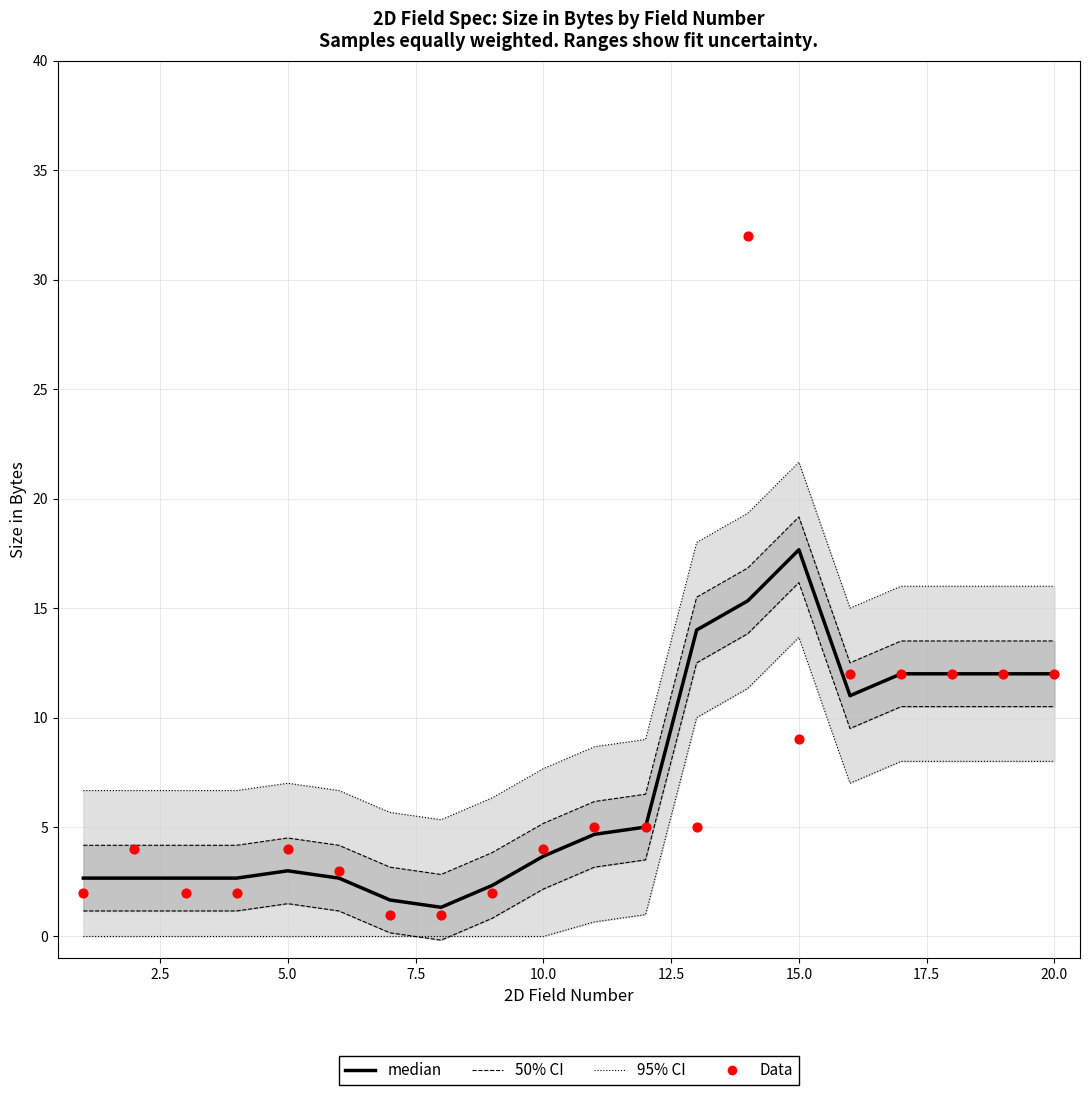

What are all the series names shown in the legend?

95% CI, 50% CI, median, Data